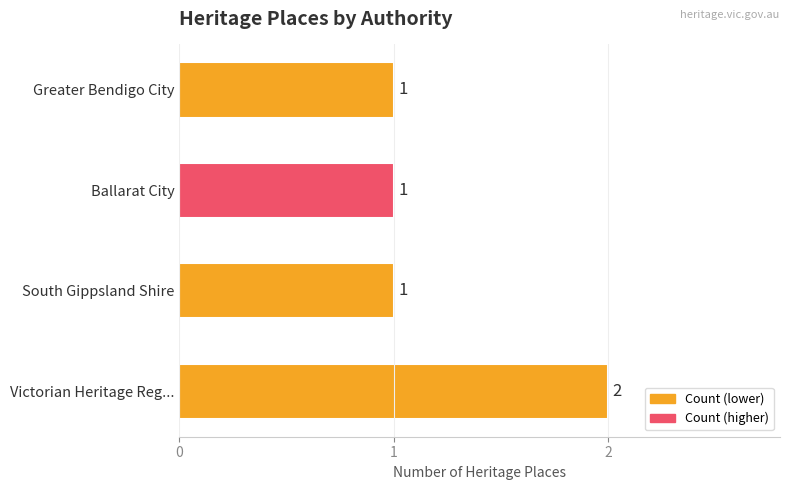

What is the sum of all values?

5